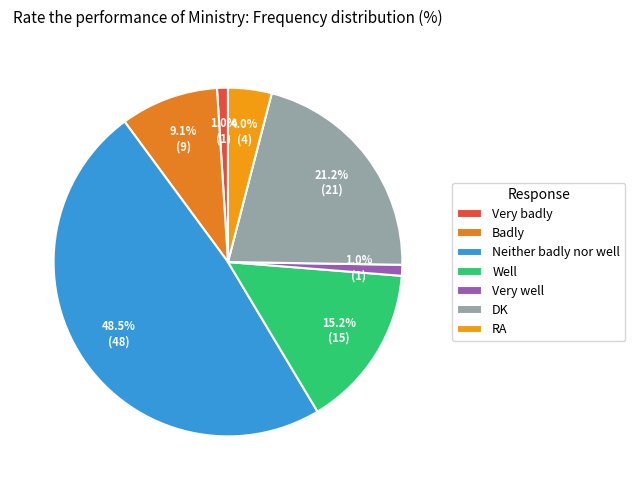

To the nearest percent, what is the combined percentage of Very badly and RA?

5%